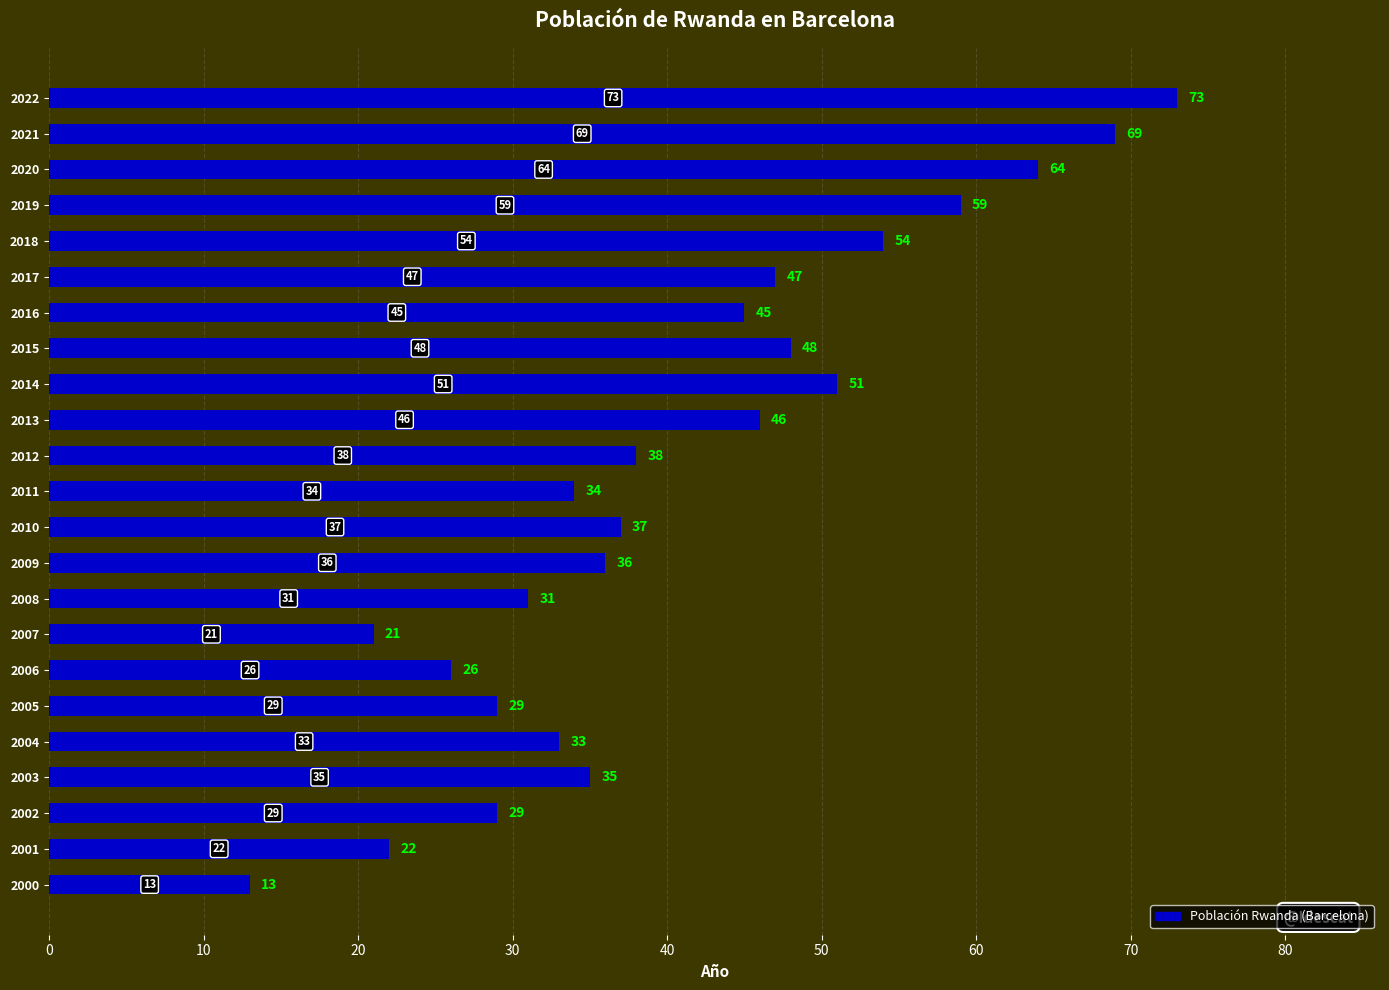

What is the approximate value at 2012, to the nearest 5?

40